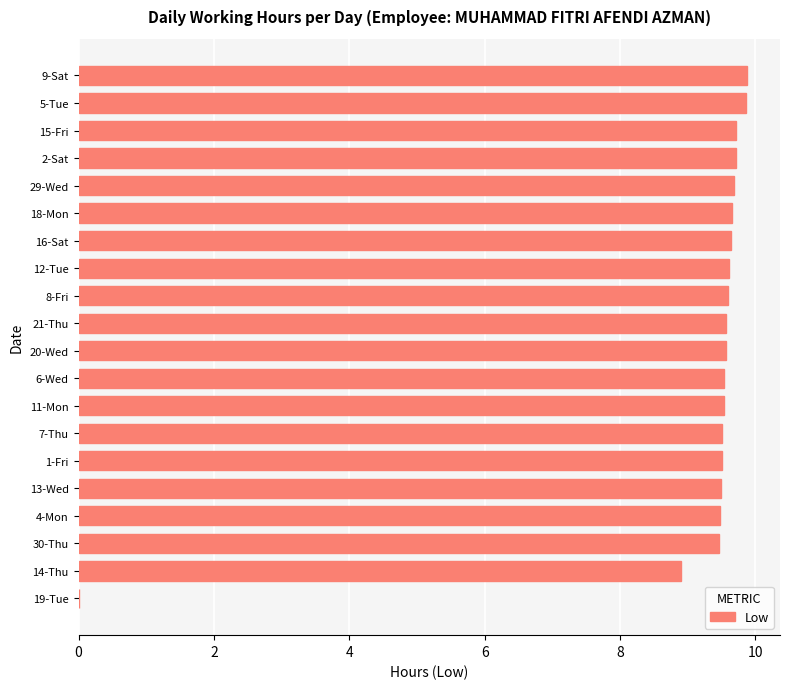

At which label is the value closest to 4?

19-Tue